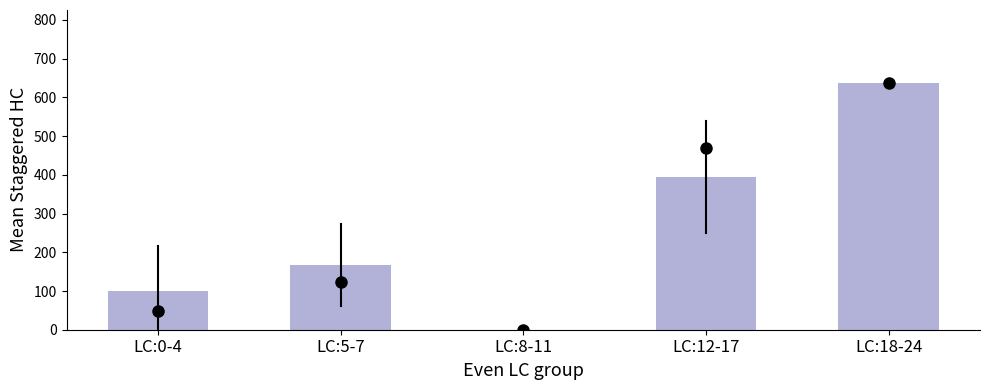

Reading right to left, list all the values displayed in this chart.

637.9	394.6	0.0	167.0	99.8